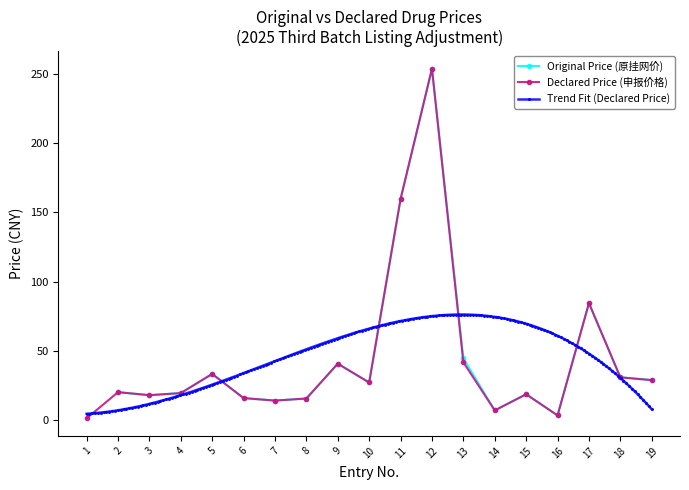

The value of Declared Price (申报价格) at 4 is 9.0. True or false?

False